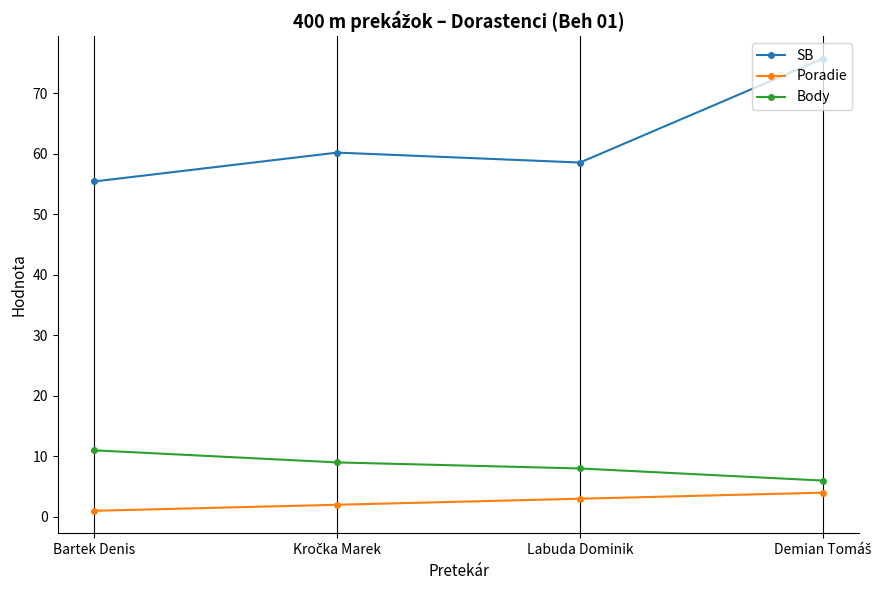

Which series has the widest spread of values?

SB